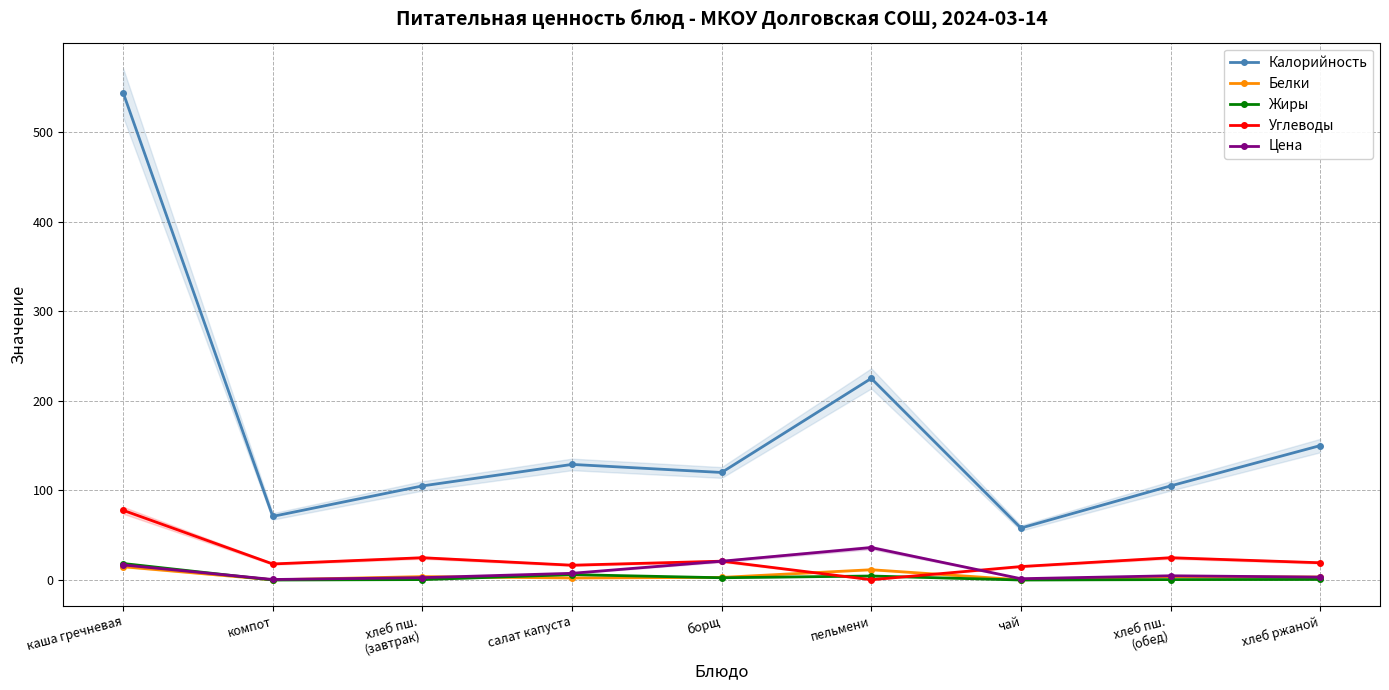

How many data points in Калорийность are less than 120?

4